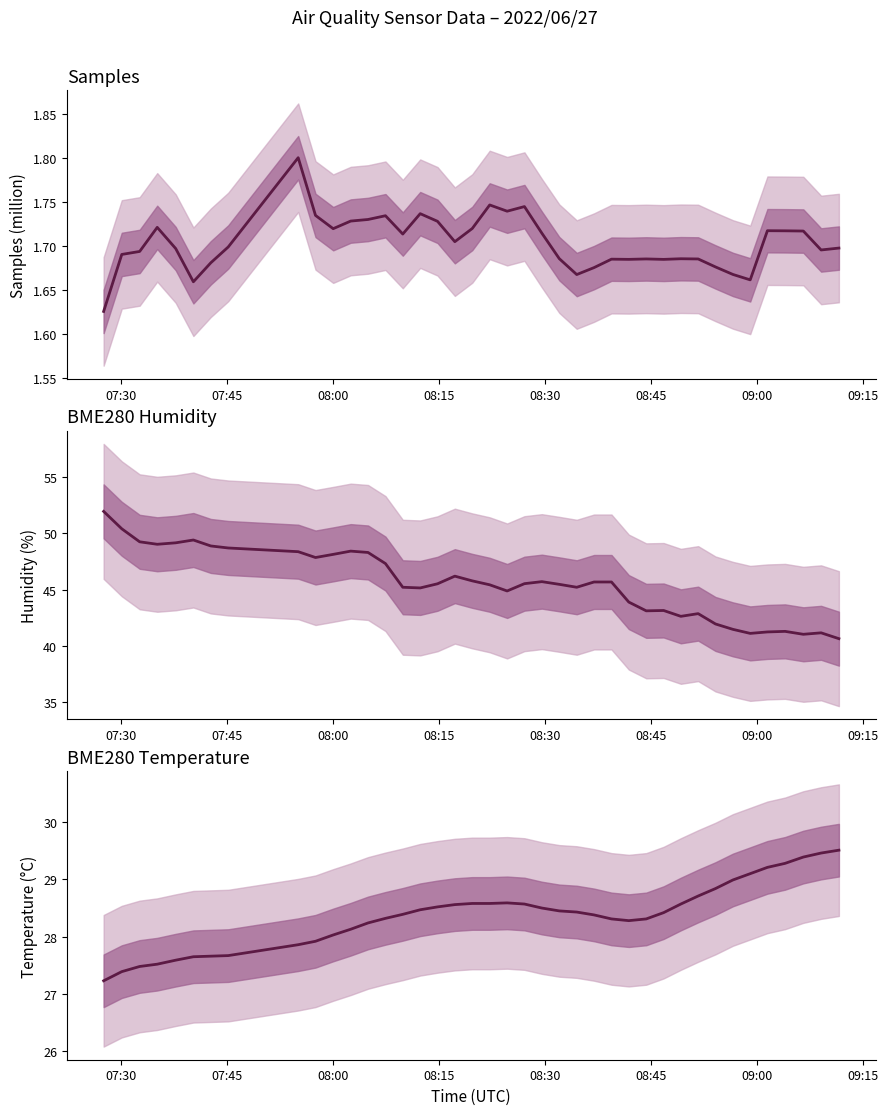

How many interior local peaks does the BME280_temperature series have?

1